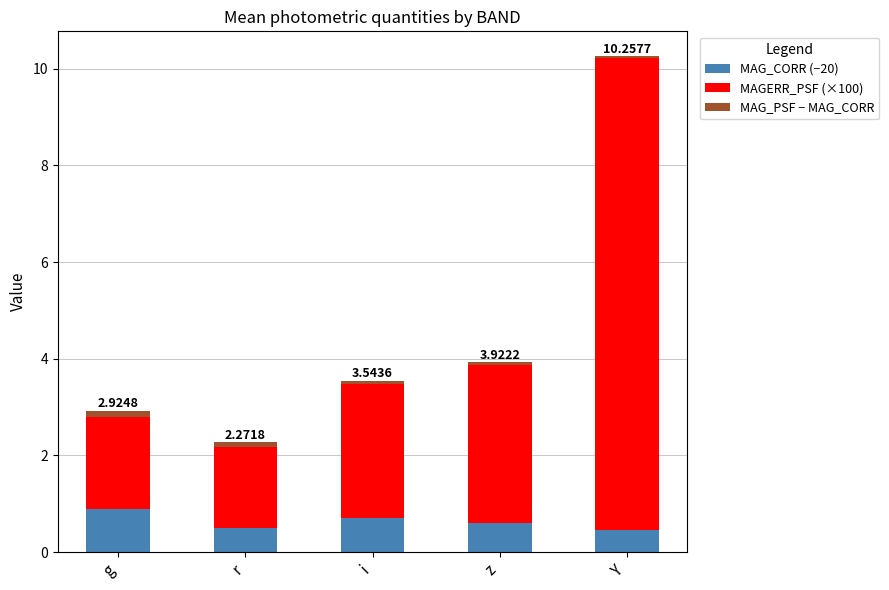

What is the minimum value for MAG_CORR (−20)?

0.4